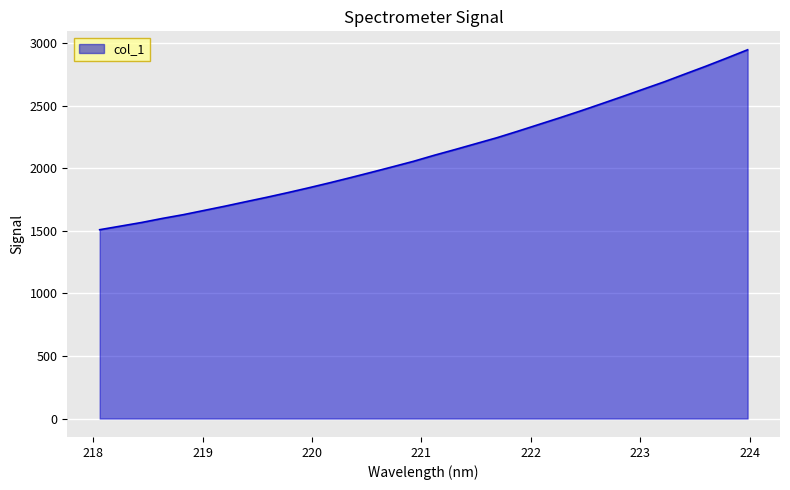

What is the greatest value displayed?

2947.4